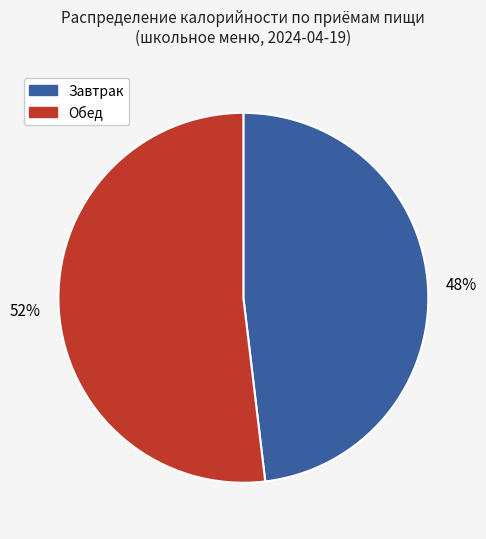

Is the sum of Завтрак and Обед greater than half?

Yes